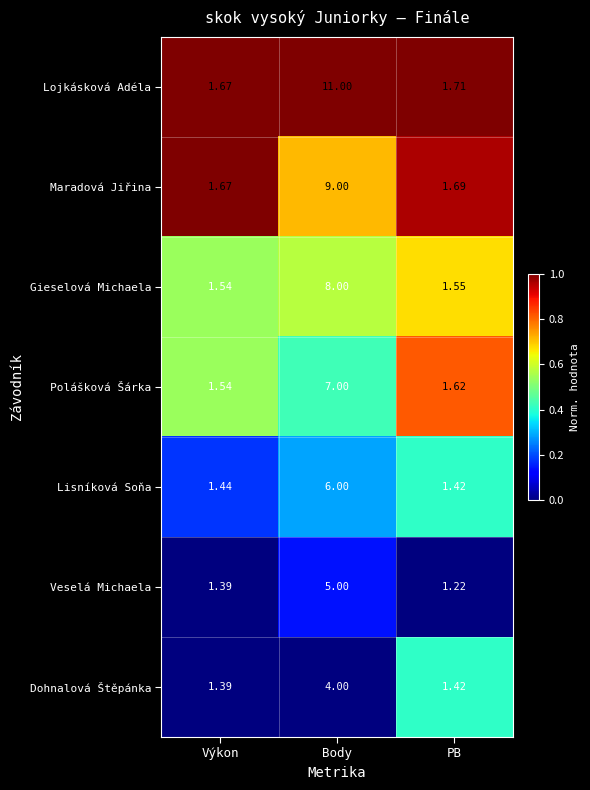

What is the total value across all series at Body?

50.0